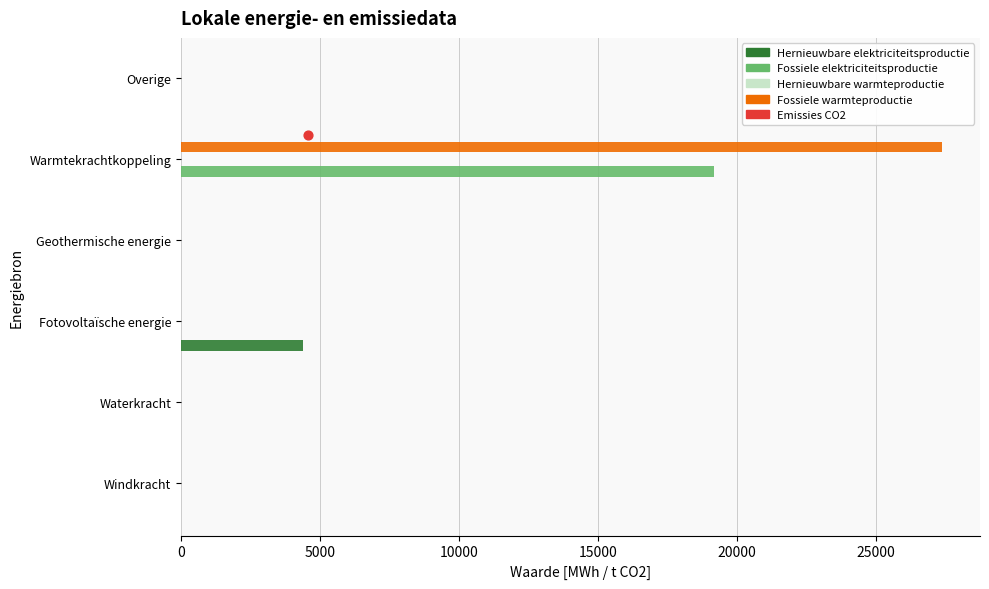

At how many categories does at least one series exceed 13796?

1